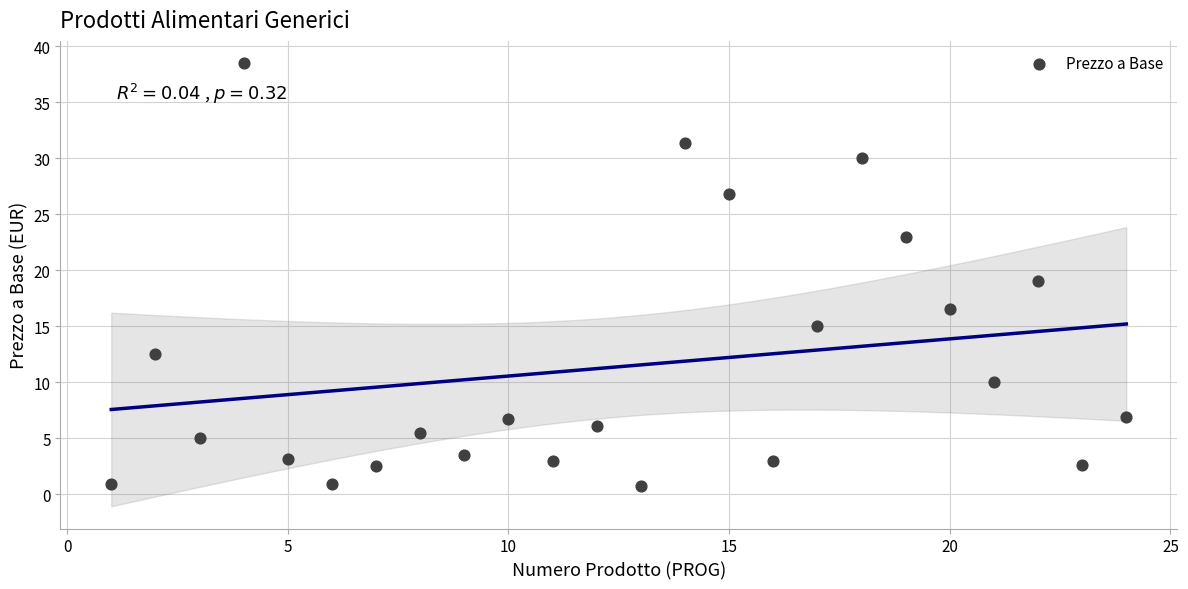

What is the range of X values (max minus min)?

23.0